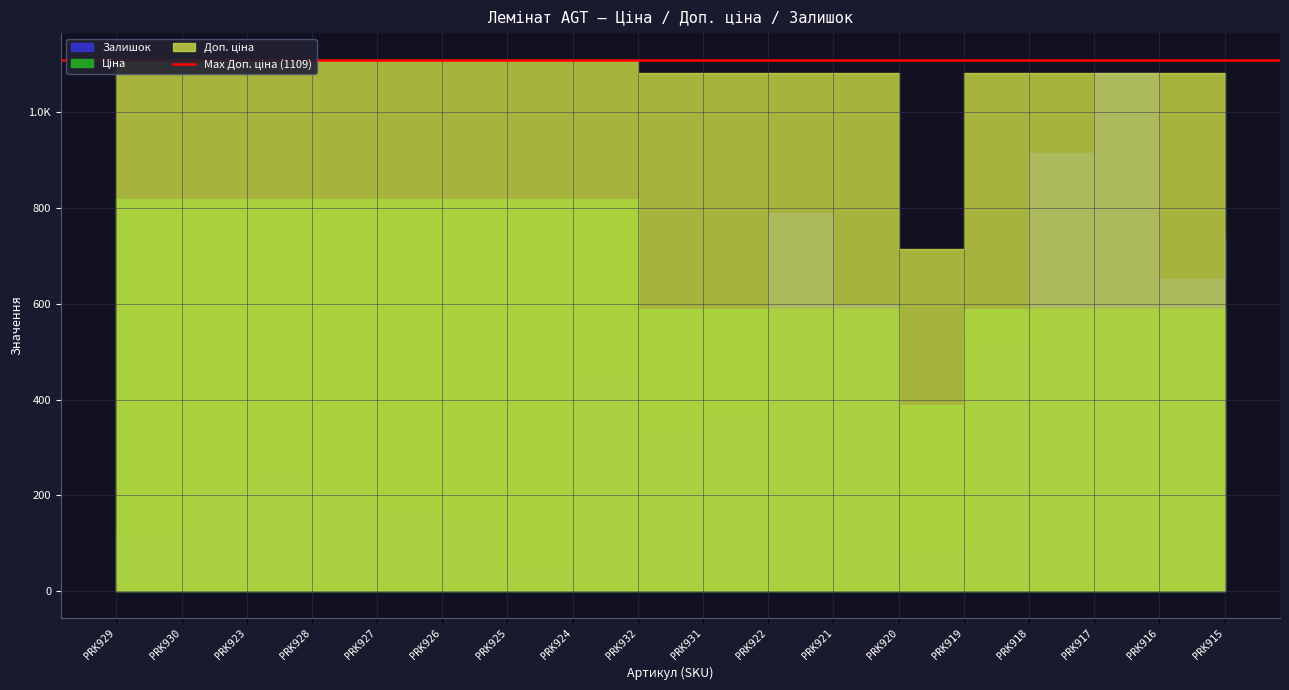

At how many categories does at least one series exceed 295?

18